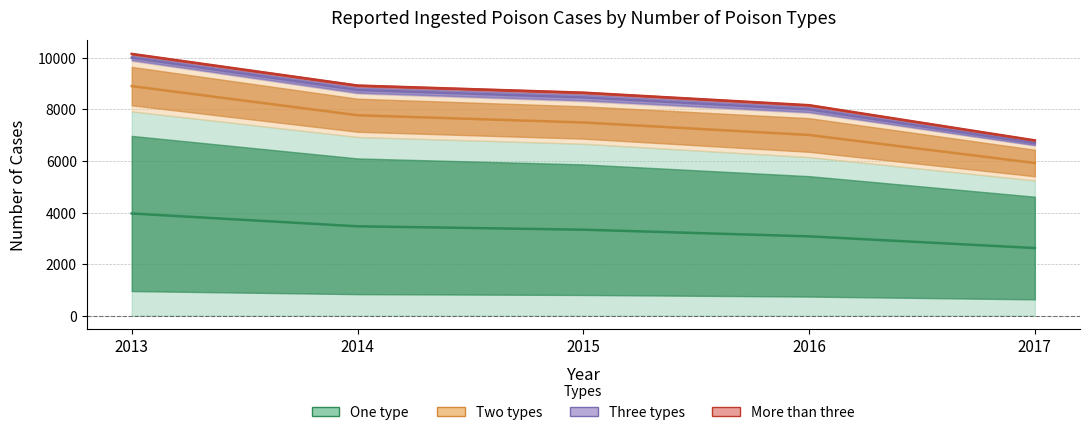

At which label is One type closest to 6583?

2015